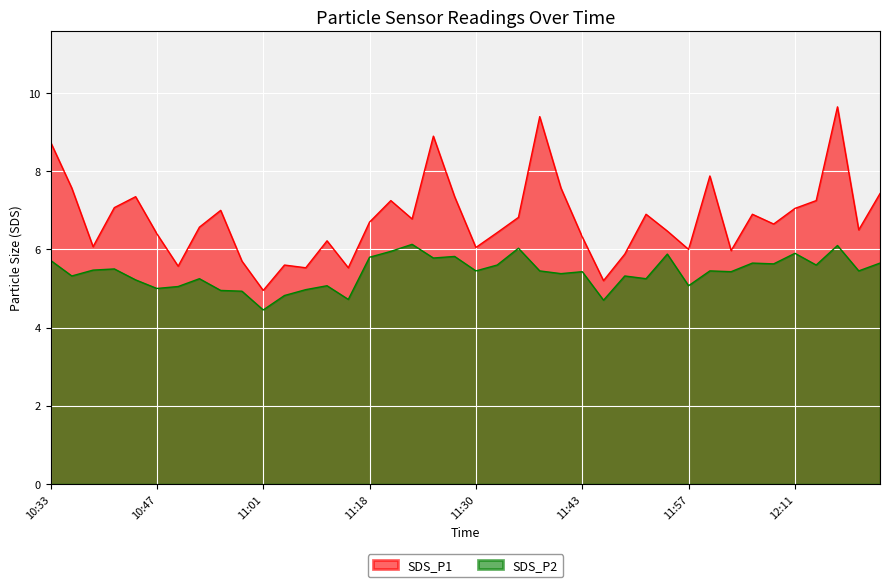

The SDS_P1 series shows 10.6 at 11:54. True or false?

False